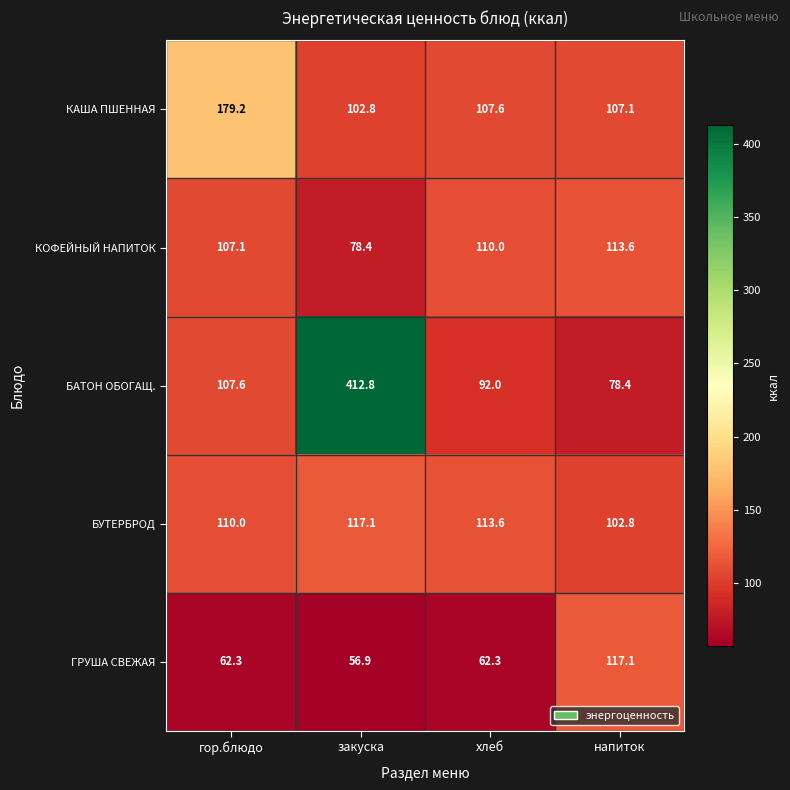

What value does the БУТЕРБРОД series have at гор.блюдо?

110.0